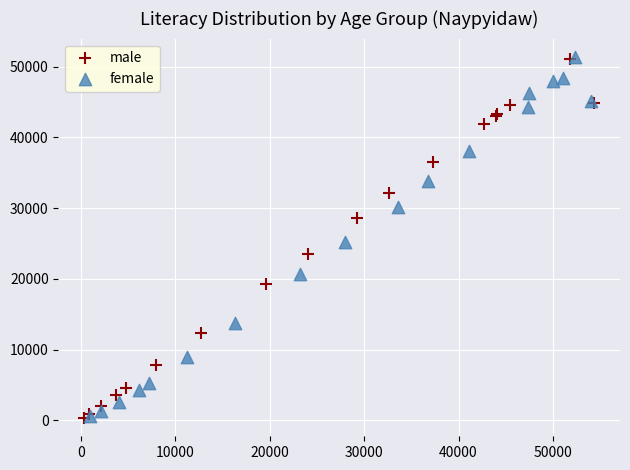

What are all the series names shown in the legend?

male, female